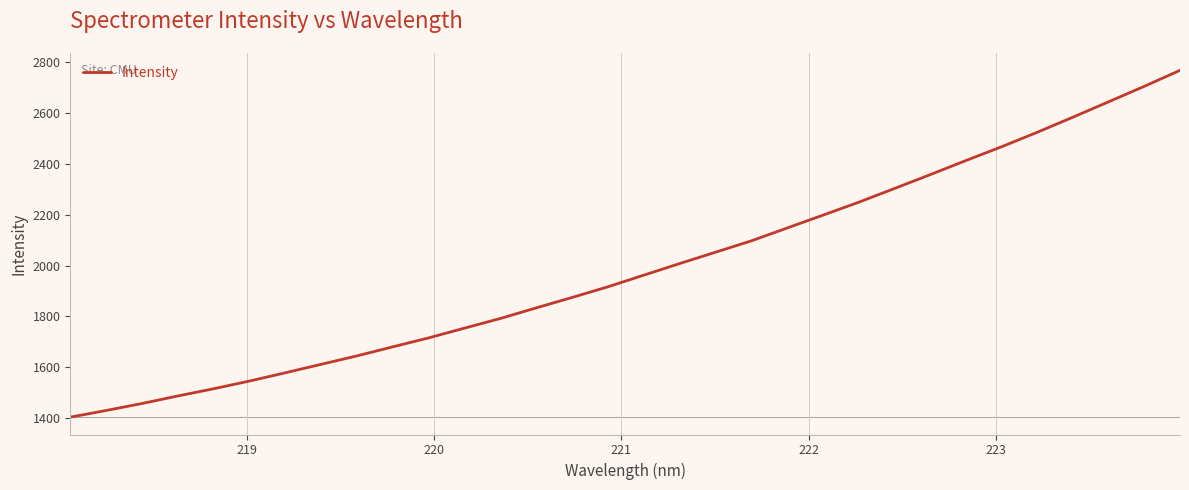

What is the minimum value shown in the chart?

1404.3